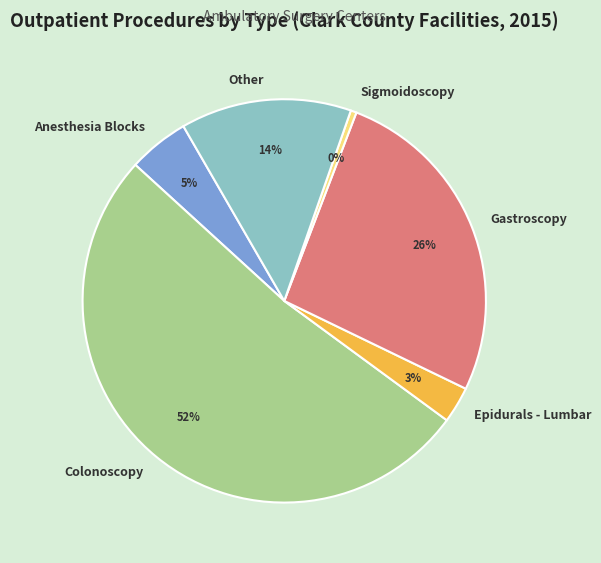

Combined, do Epidurals - Lumbar and Other account for over 50%?

No